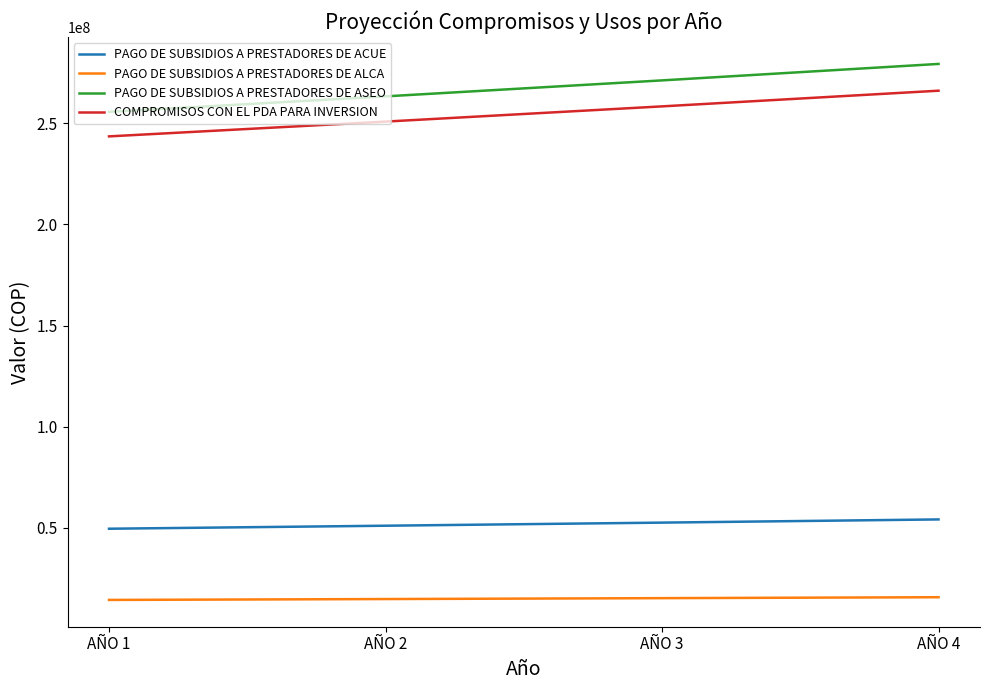

True or false: COMPROMISOS CON EL PDA PARA INVERSION and PAGO DE SUBSIDIOS A PRESTADORES DE ALCA cross at least once.

False